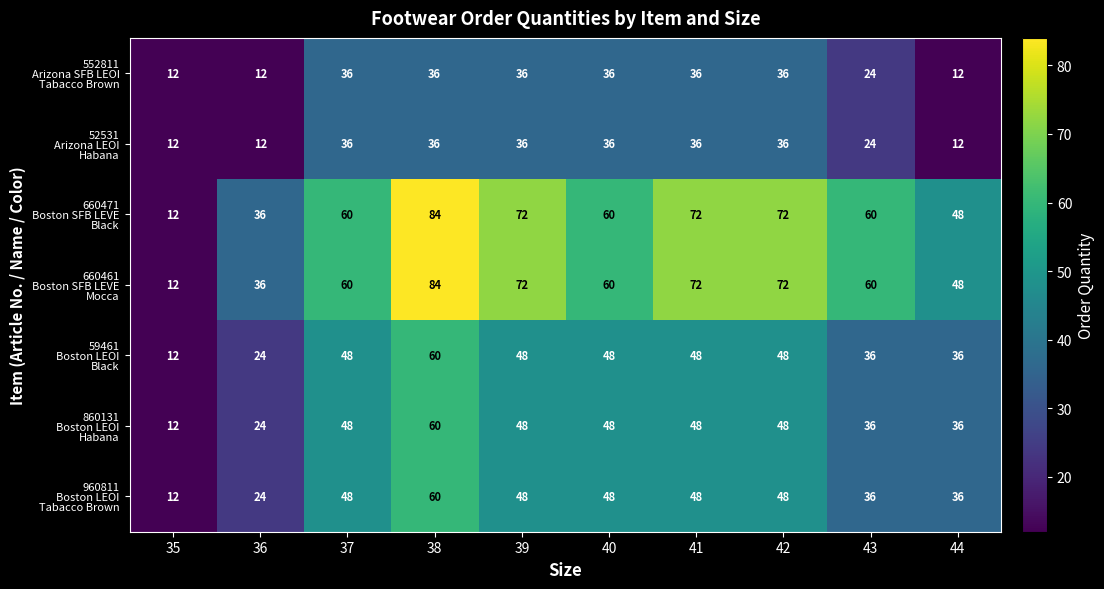

At which category does the chart reach its peak across all series?

38